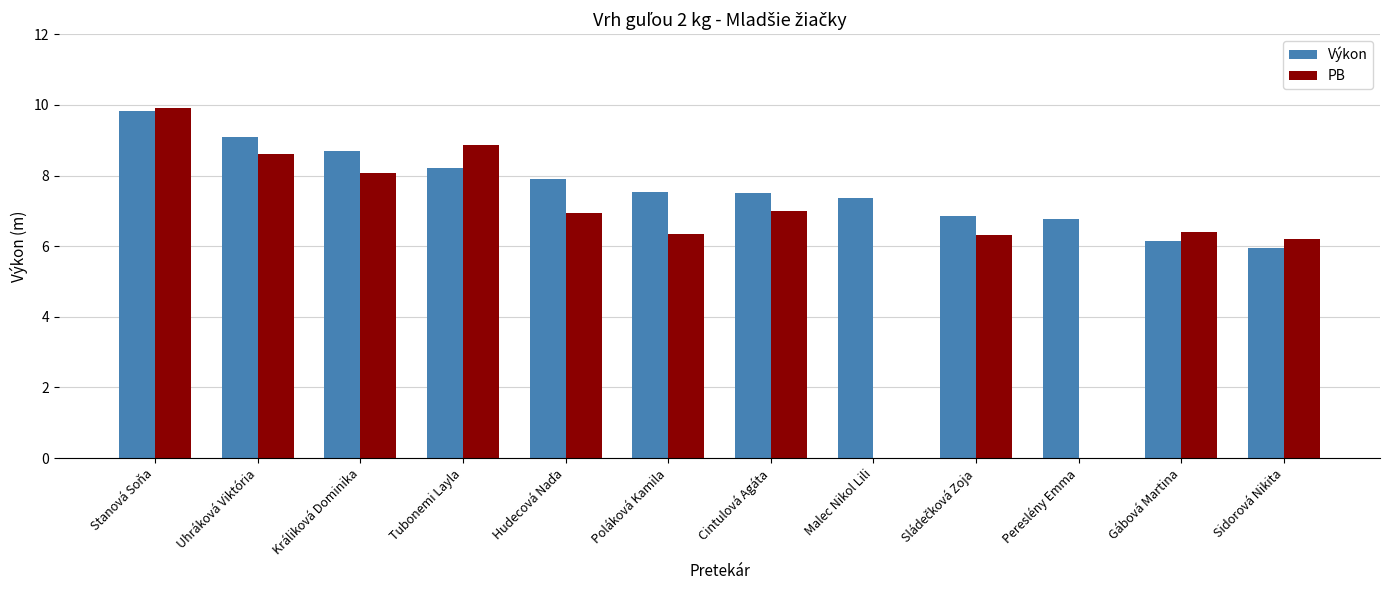

What is the average value of the Výkon series?

7.7